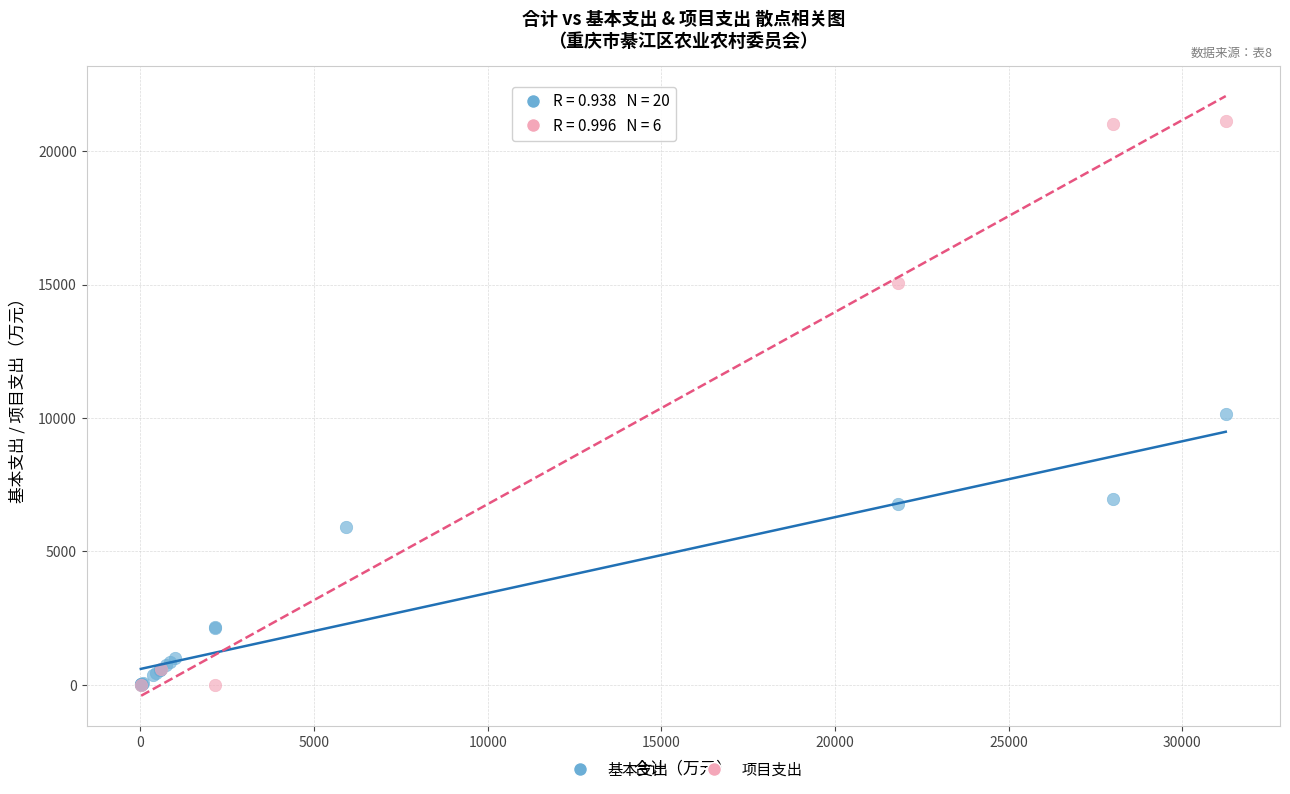

Which series has the widest spread of Y values?

项目支出